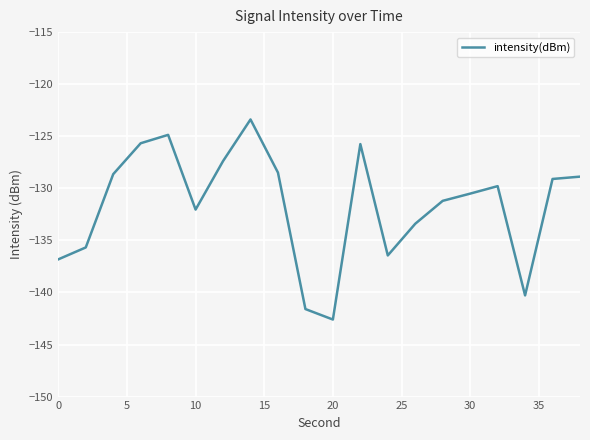

What is the smallest value displayed?

-142.6